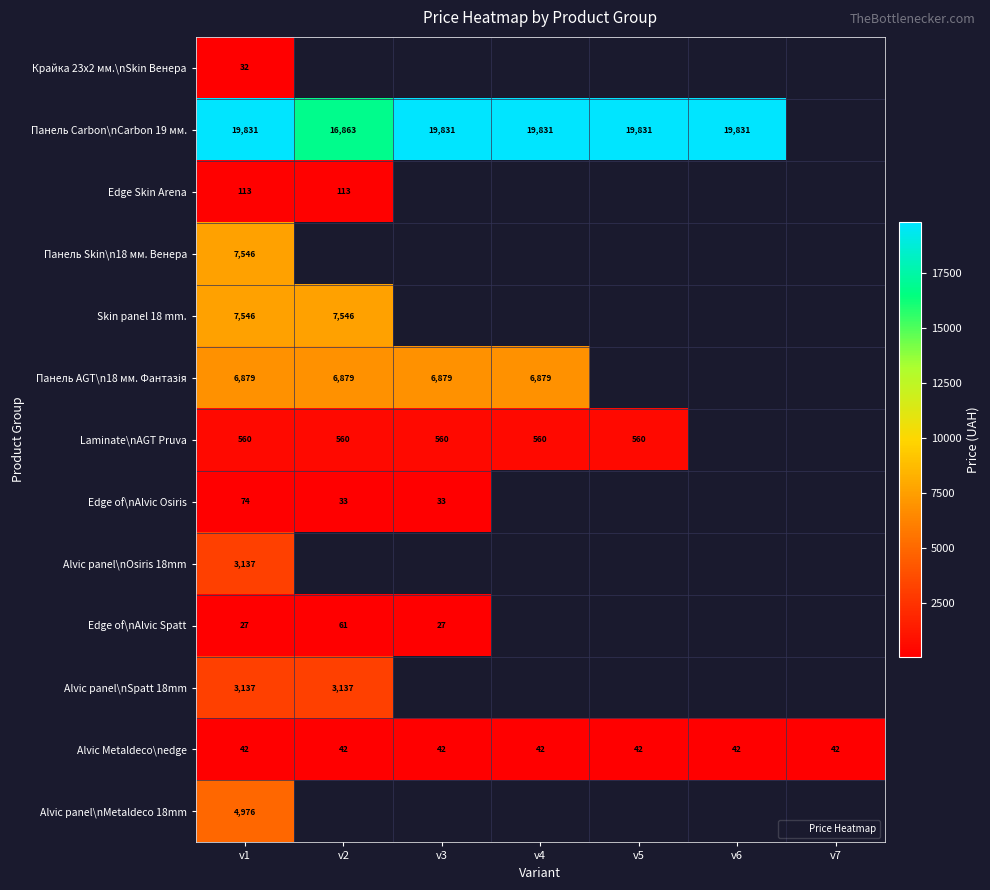

The Edge of\nAlvic Spatt series shows 36.1 at v3. True or false?

False